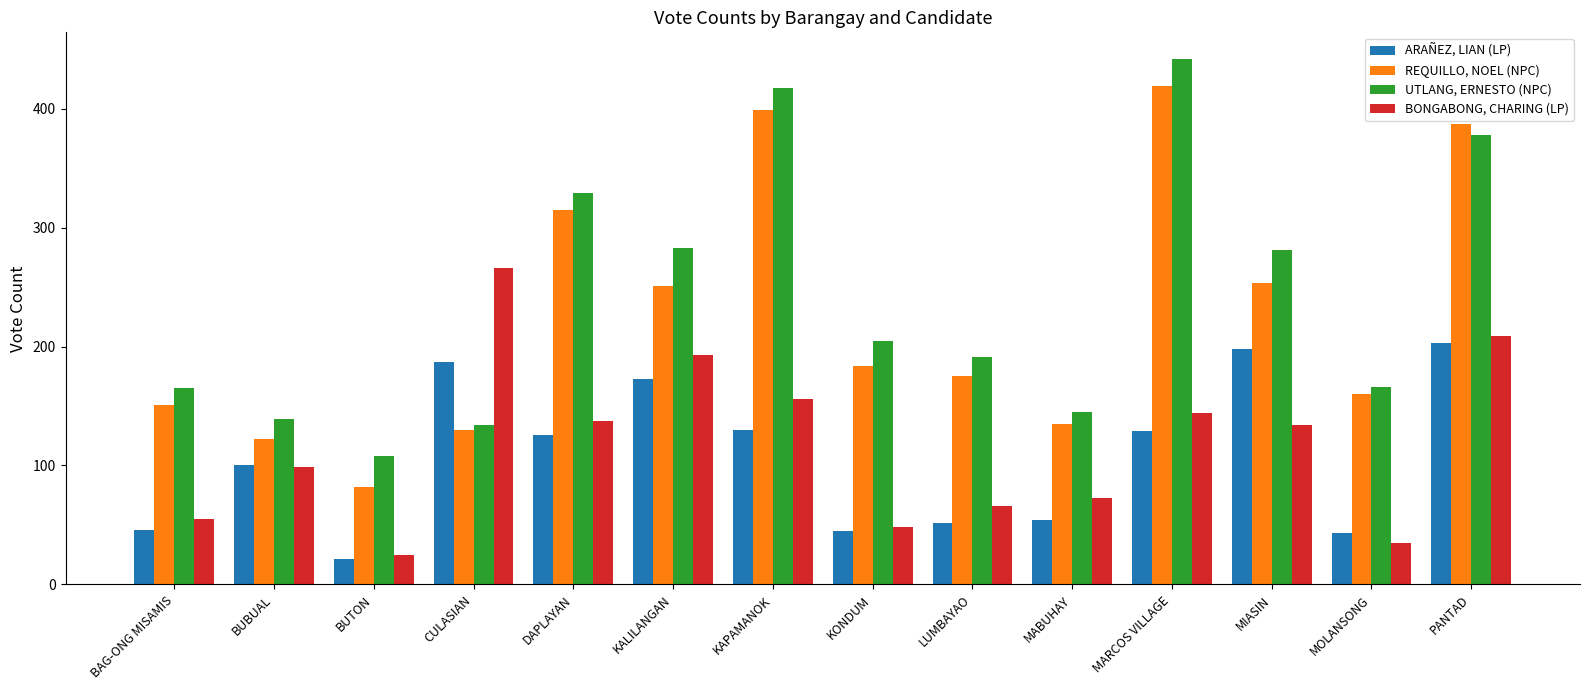

At which label does REQUILLO, NOEL (NPC) first exceed 184?

DAPLAYAN